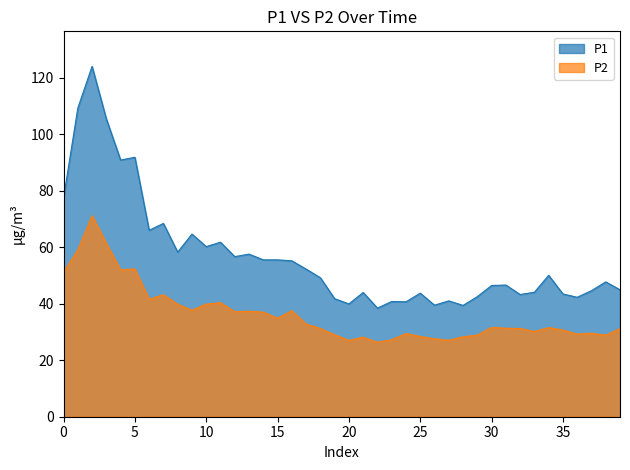

Rank the series by their average value, from highest to lowest.

P1, P2